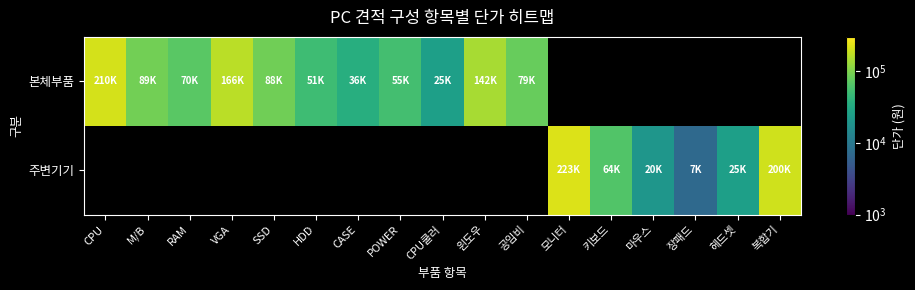

Is it true that 본체부품 equals 142000.0 at 윈도우?

True